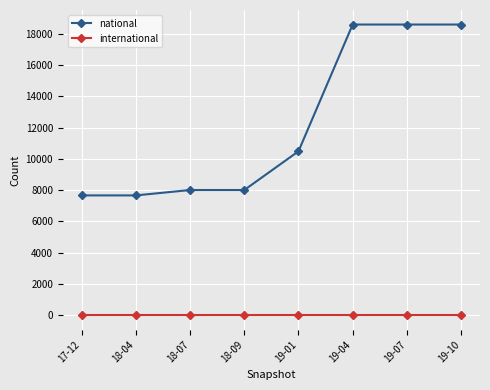

How many values in the national series are below 10487?

4